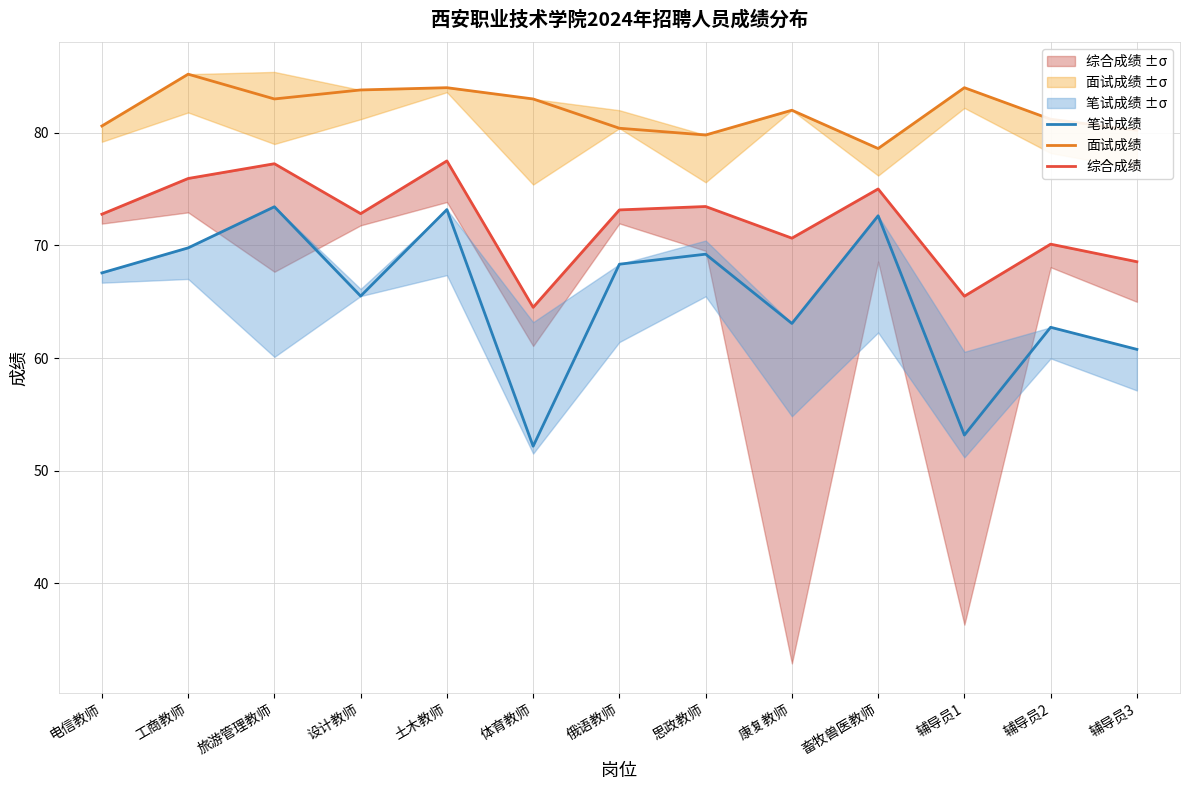

What is the difference between the maximum and minimum values in the 笔试成绩 series?

21.3